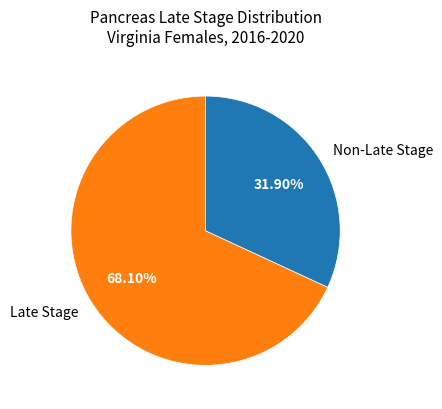

Between Late Stage and Non-Late Stage, which is larger?

Late Stage